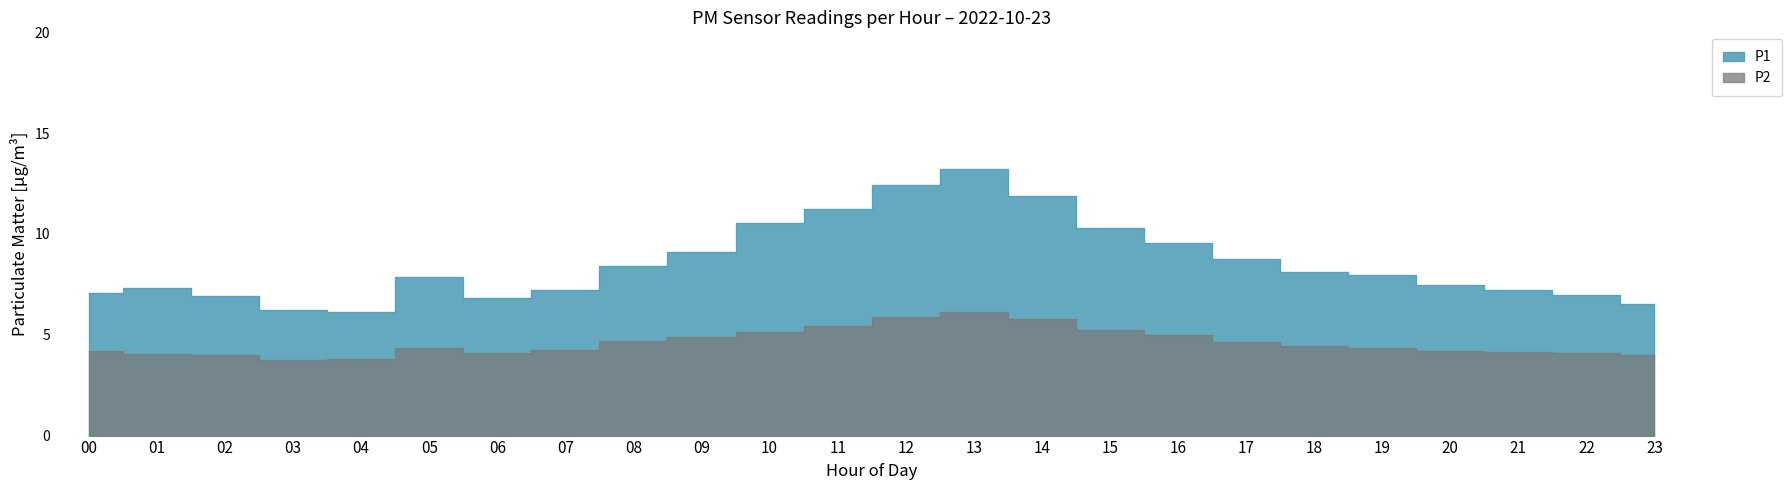

List the series in order of their peak value, highest first.

P1, P2